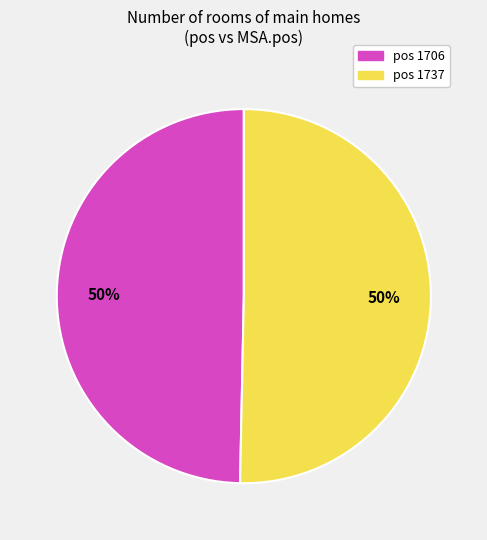

To the nearest percent, what is the average slice percentage?

50%